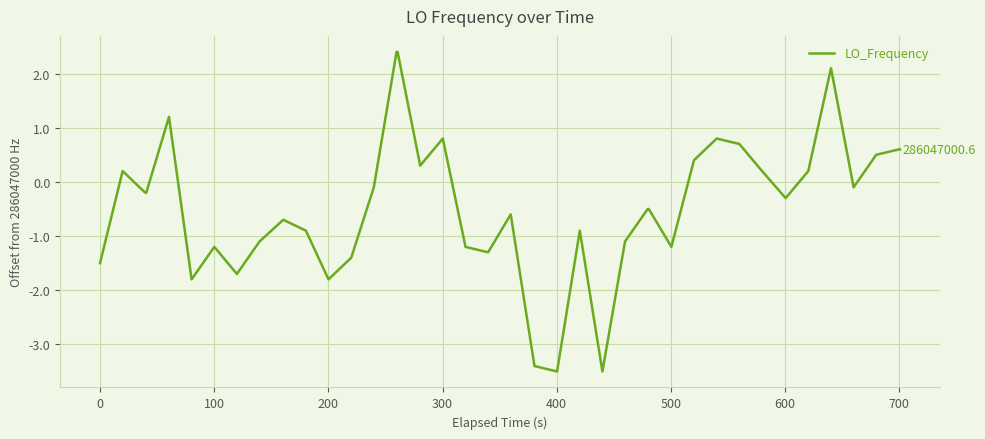

What is the greatest value displayed?

2.4